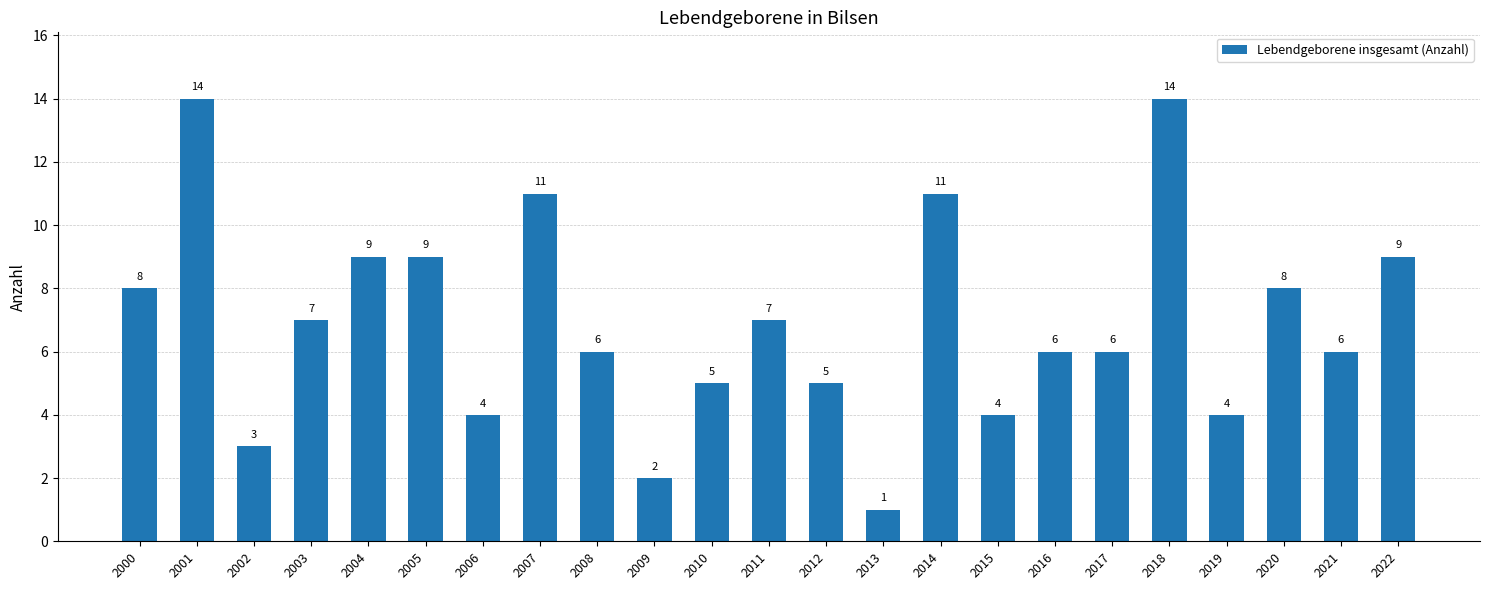

Approximately how many times larger is the value at 2004 compared to 2002?

3.0